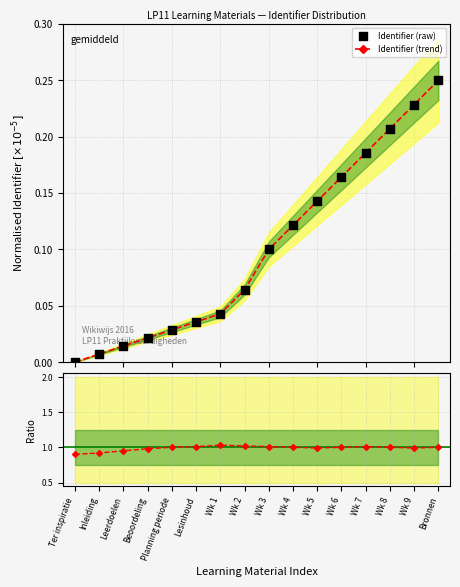

Which series has the largest Y range (max minus min)?

Identifier (trend)